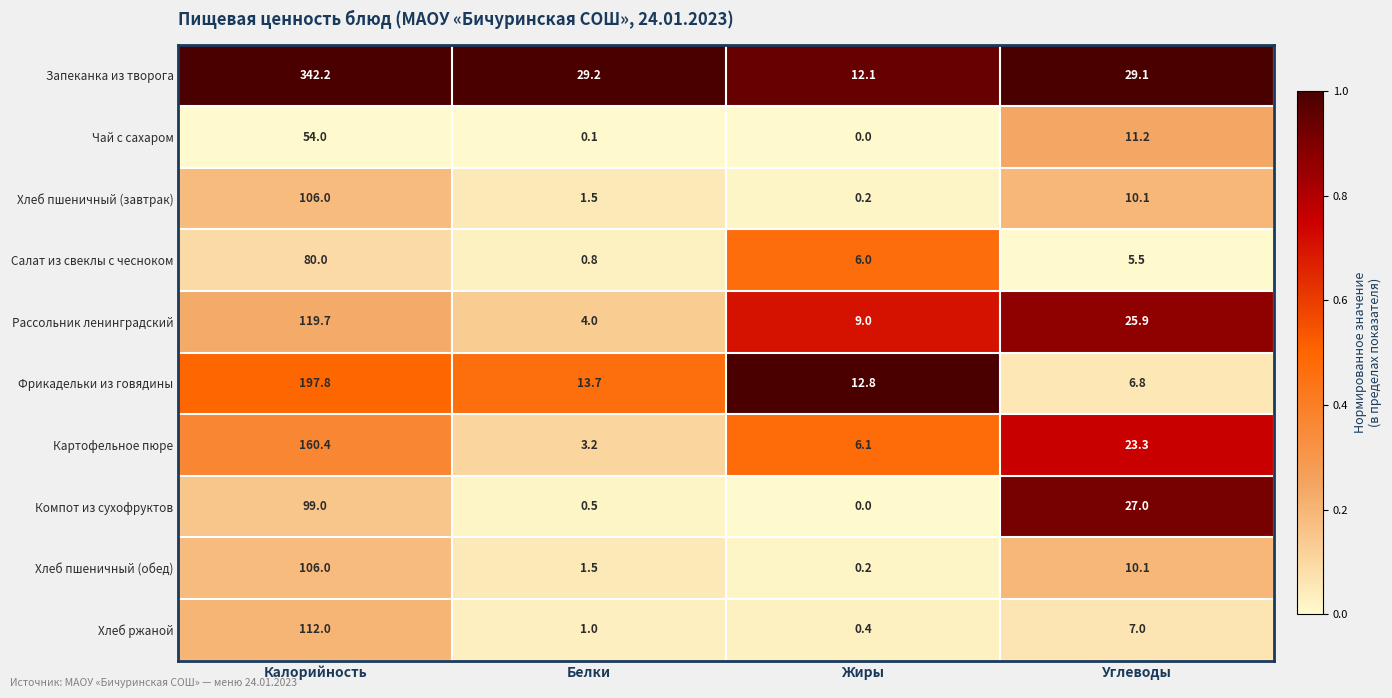

Is it true that Рассольник ленинградский equals 7.0 at Белки?

False